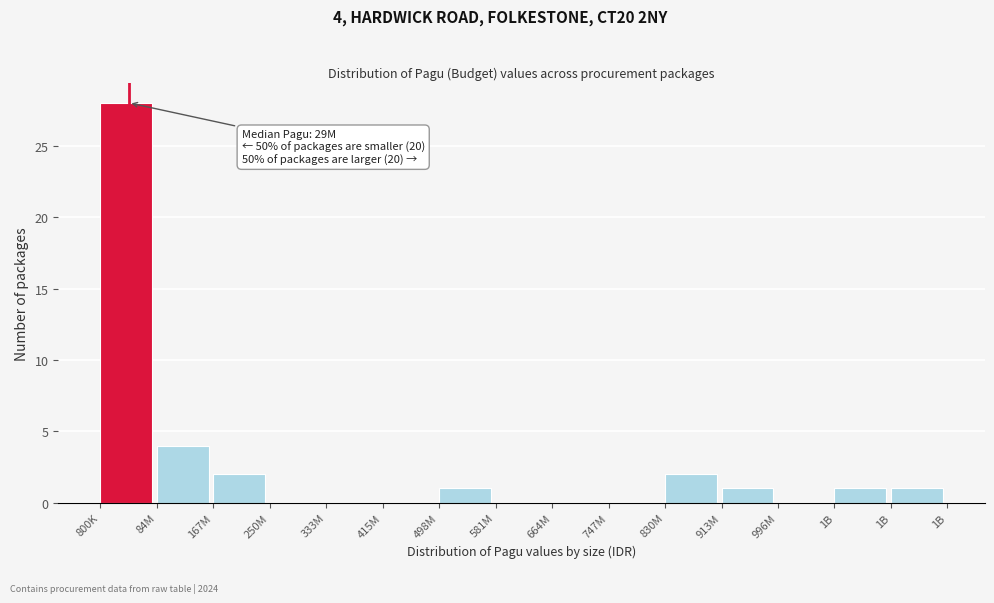

Are the bars horizontal?

No